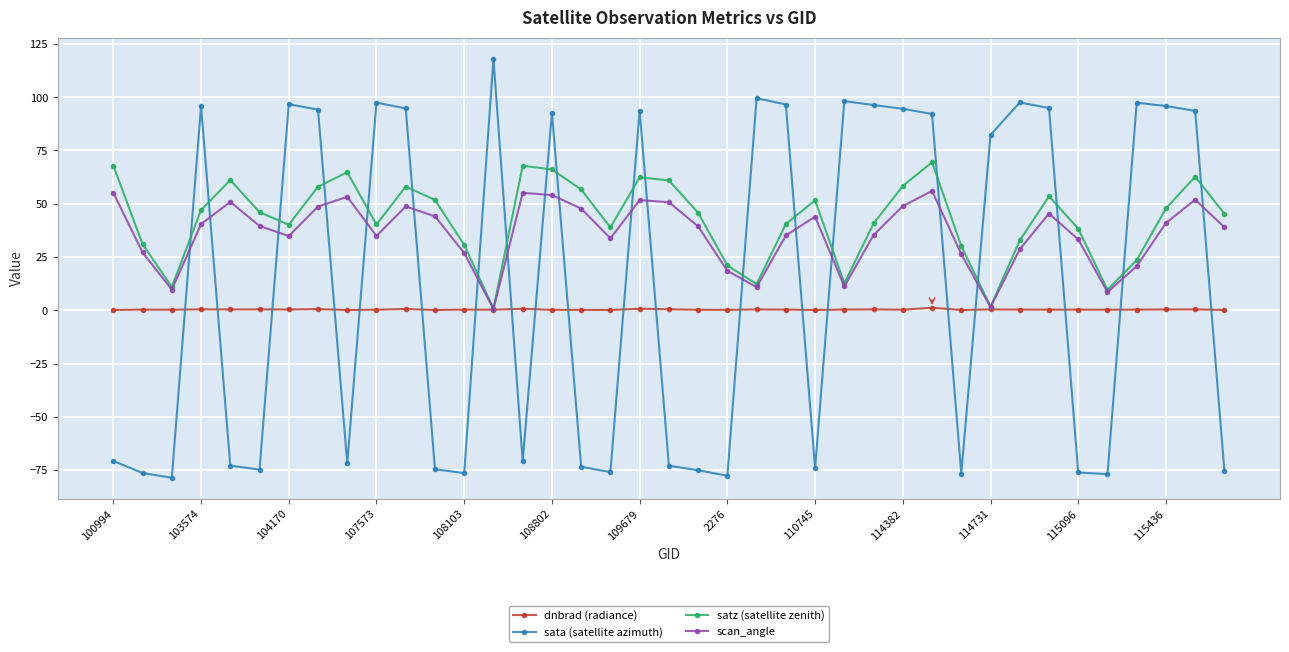

True or false: scan_angle has more than 2 interior local peaks.

True